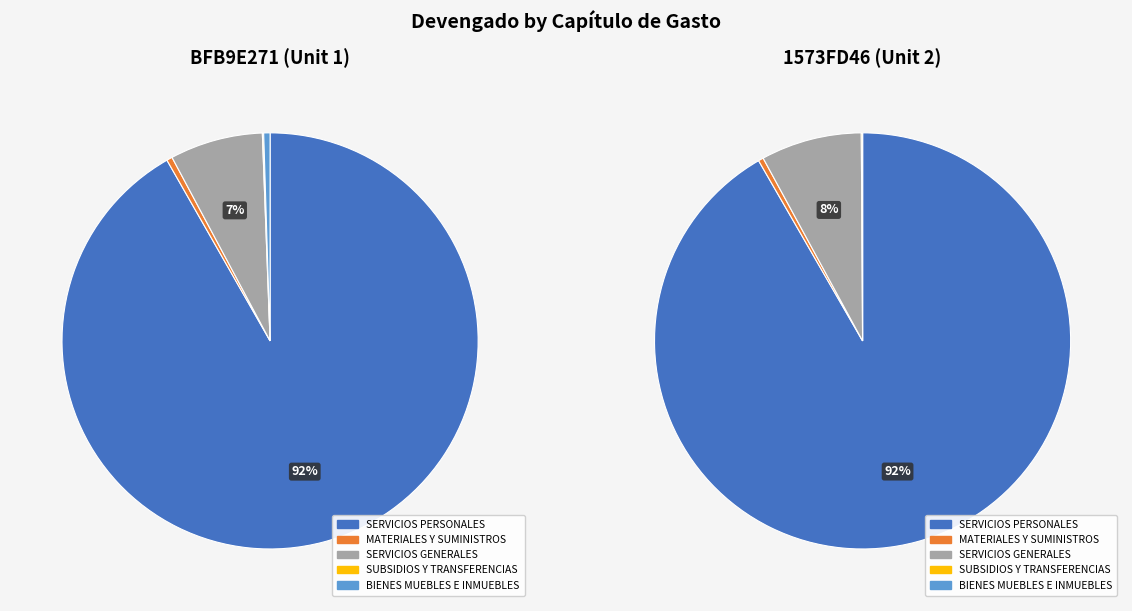

What percentage do MATERIALES Y SUMINISTROS and BIENES MUEBLES E INMUEBLES together represent?

0.9%